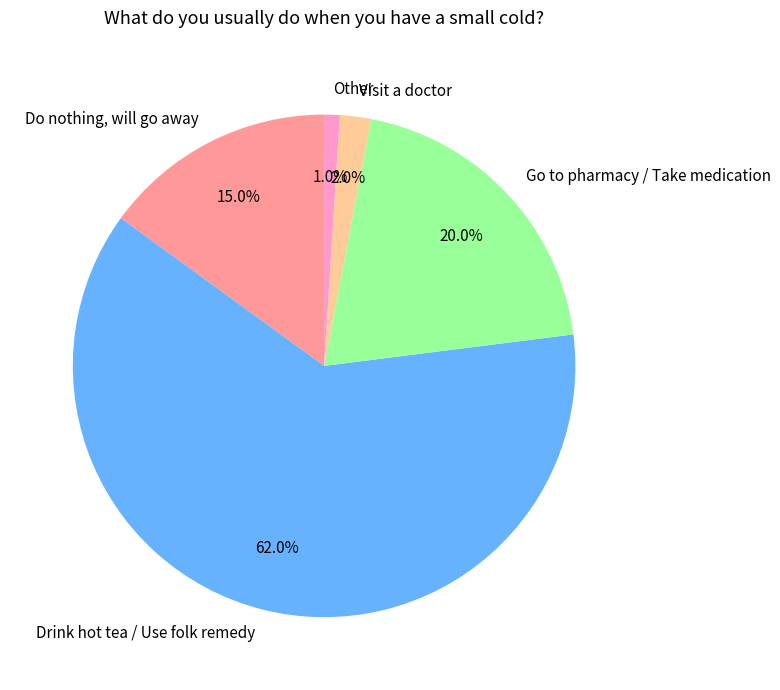

Count the number of slices in the pie.

5